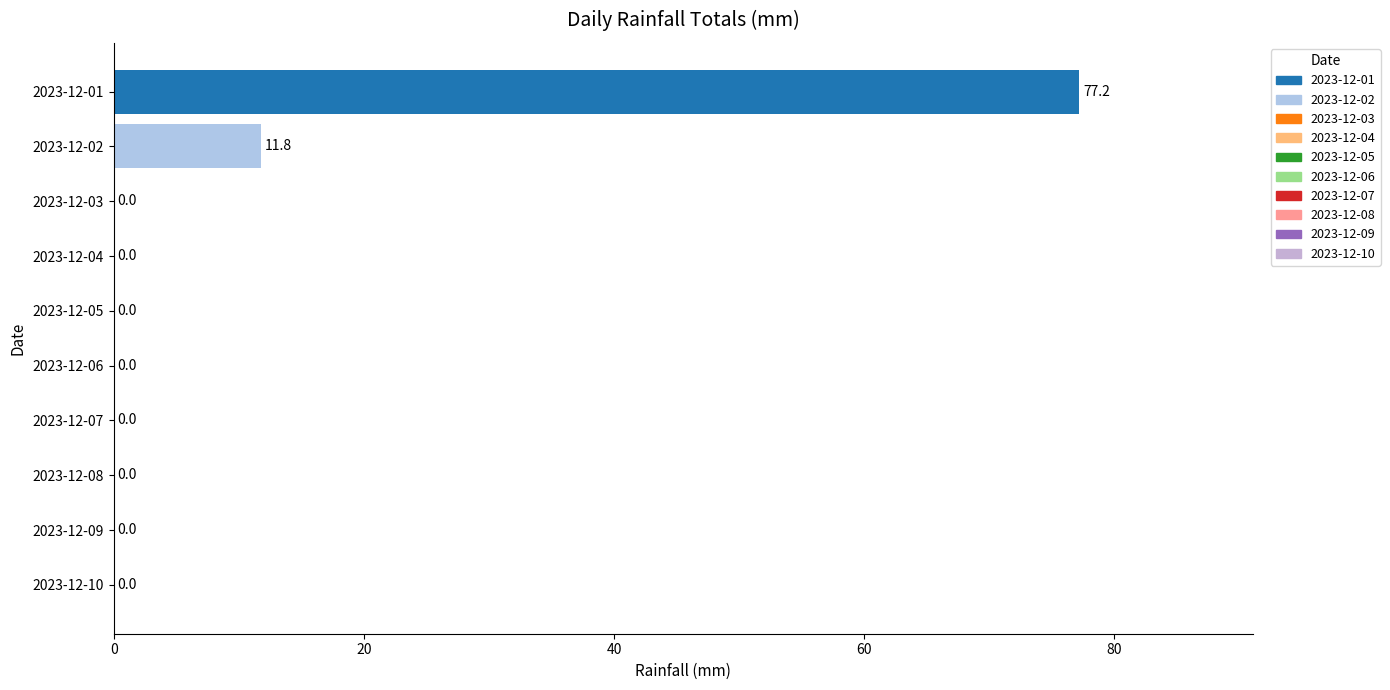

Reading top to bottom, list all the values displayed in this chart.

2023-12-01=77.2	2023-12-02=11.8	2023-12-03=0.0	2023-12-04=0.0	2023-12-05=0.0	2023-12-06=0.0	2023-12-07=0.0	2023-12-08=0.0	2023-12-09=0.0	2023-12-10=0.0